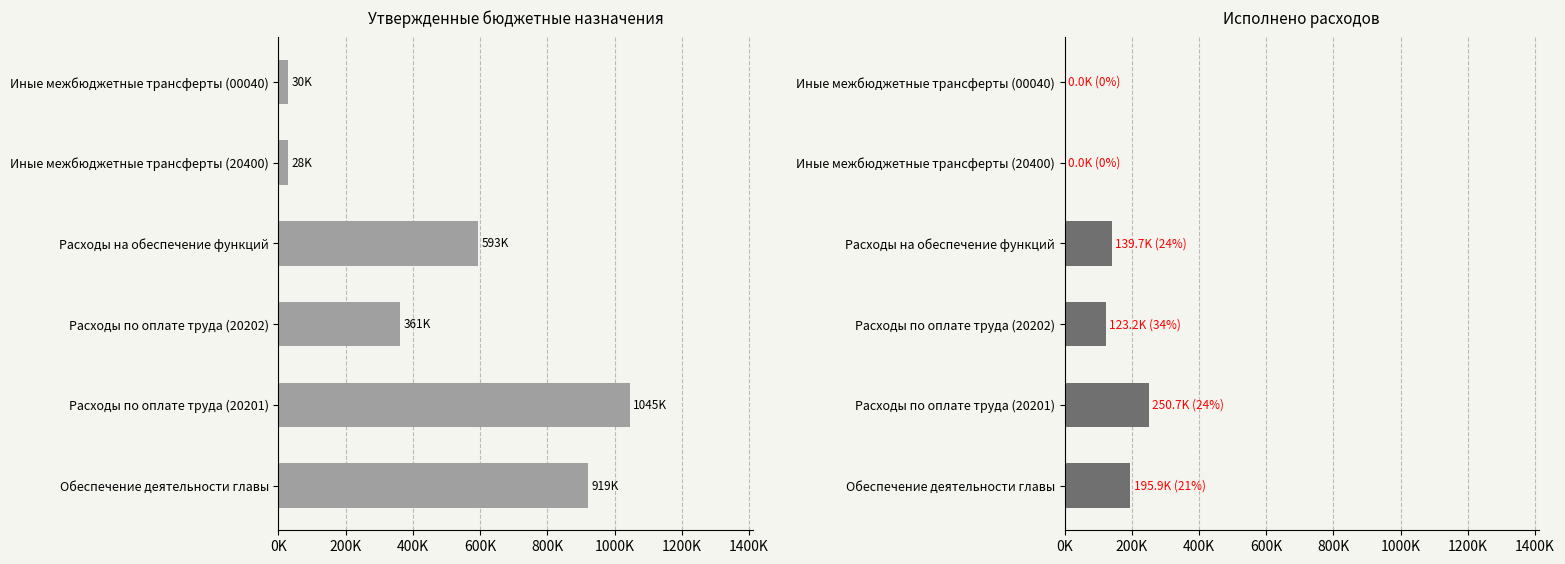

Rank the series at Иные межбюджетные трансферты (20400) from lowest to highest value.

Исполнено, Утвержденные назначения